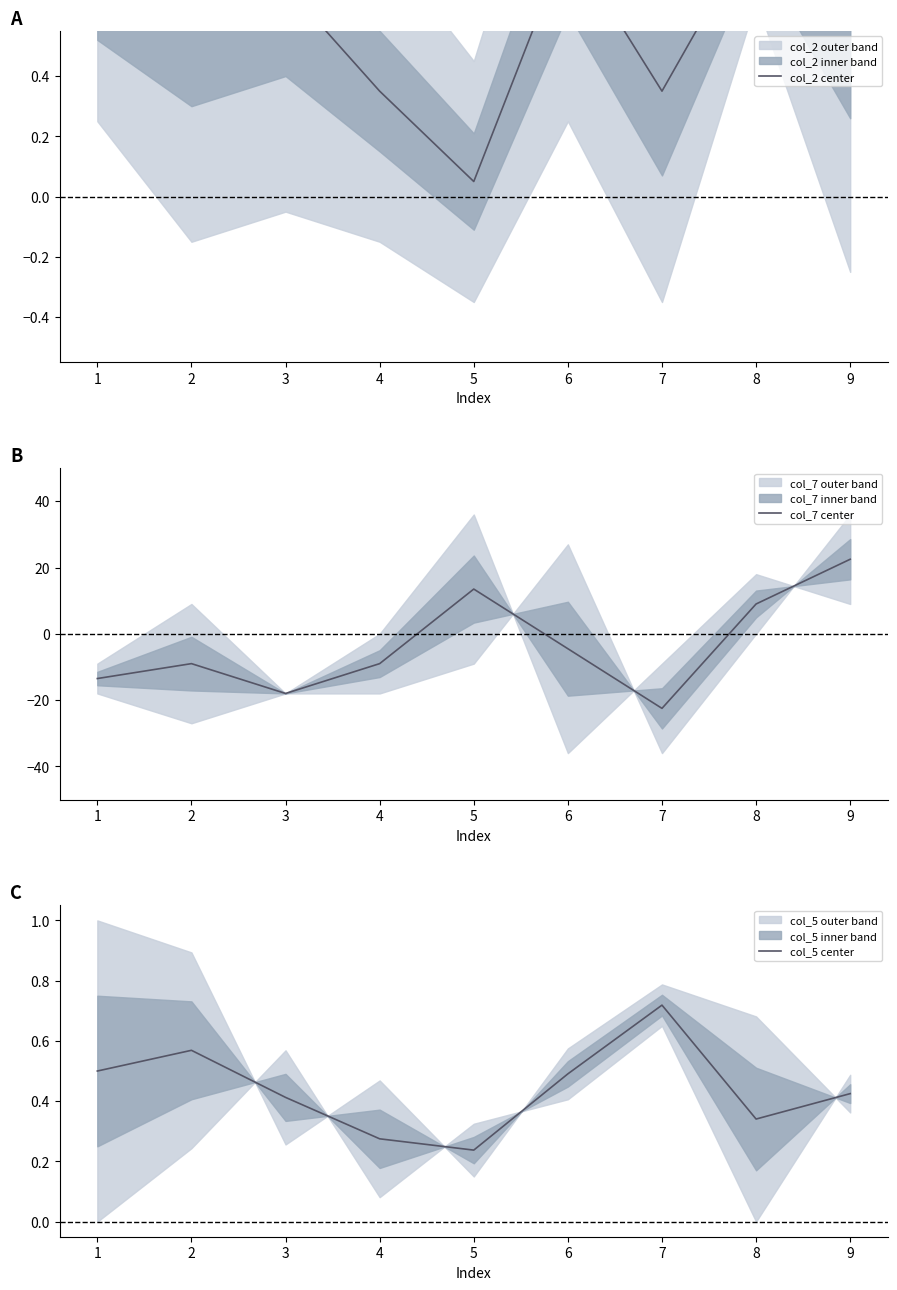

Is it true that col_7 center equals -4.5 at 6?

True